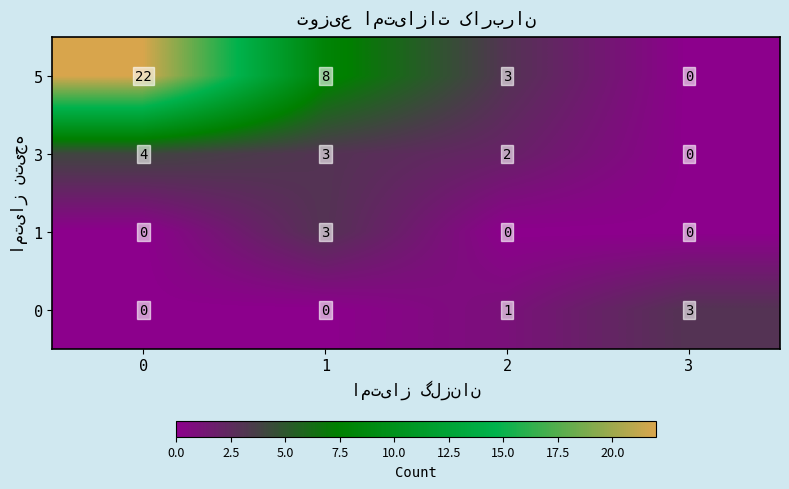

Which series has the largest total across all categories?

5